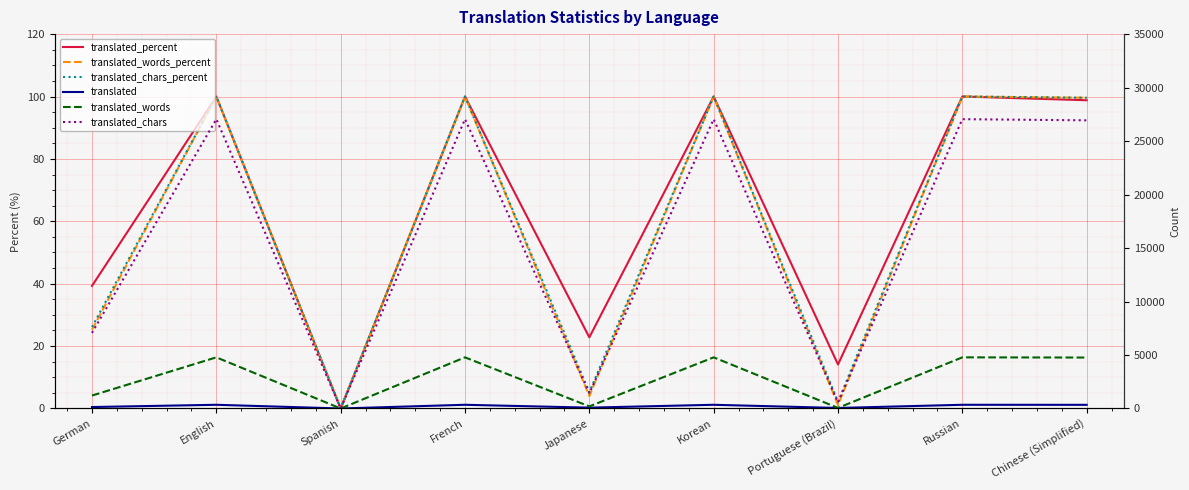

What are all the series names shown in the legend?

translated_percent, translated_words_percent, translated_chars_percent, translated, translated_words, translated_chars